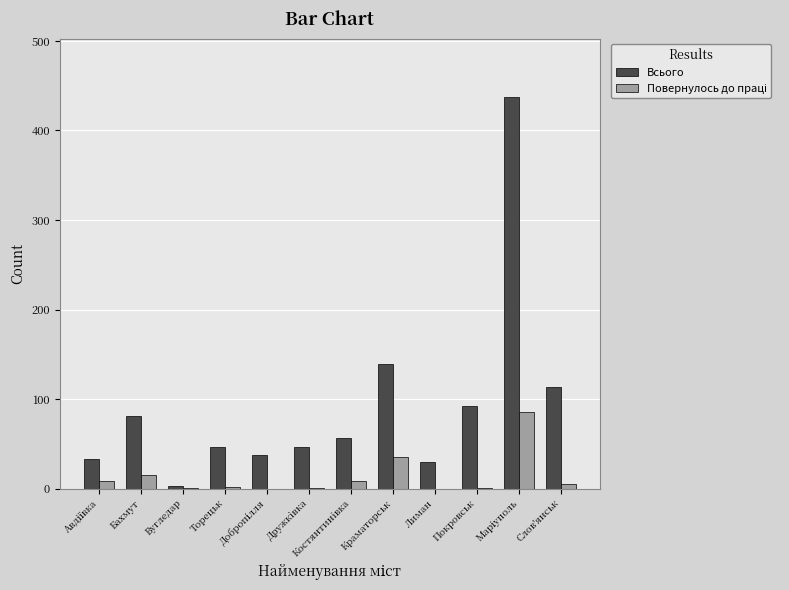

Is it true that Всього equals 62 at Слов'янськ?

False